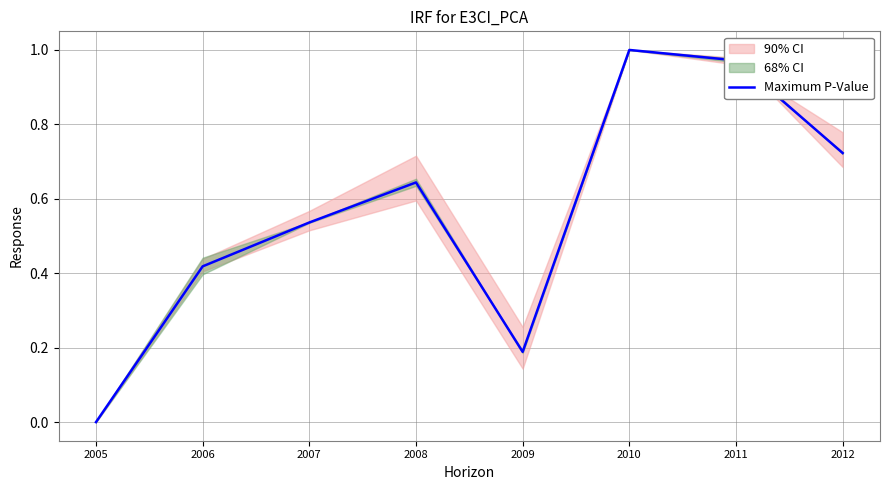

Rank the categories by value from lowest to highest.

2005, 2009, 2006, 2007, 2008, 2012, 2011, 2010